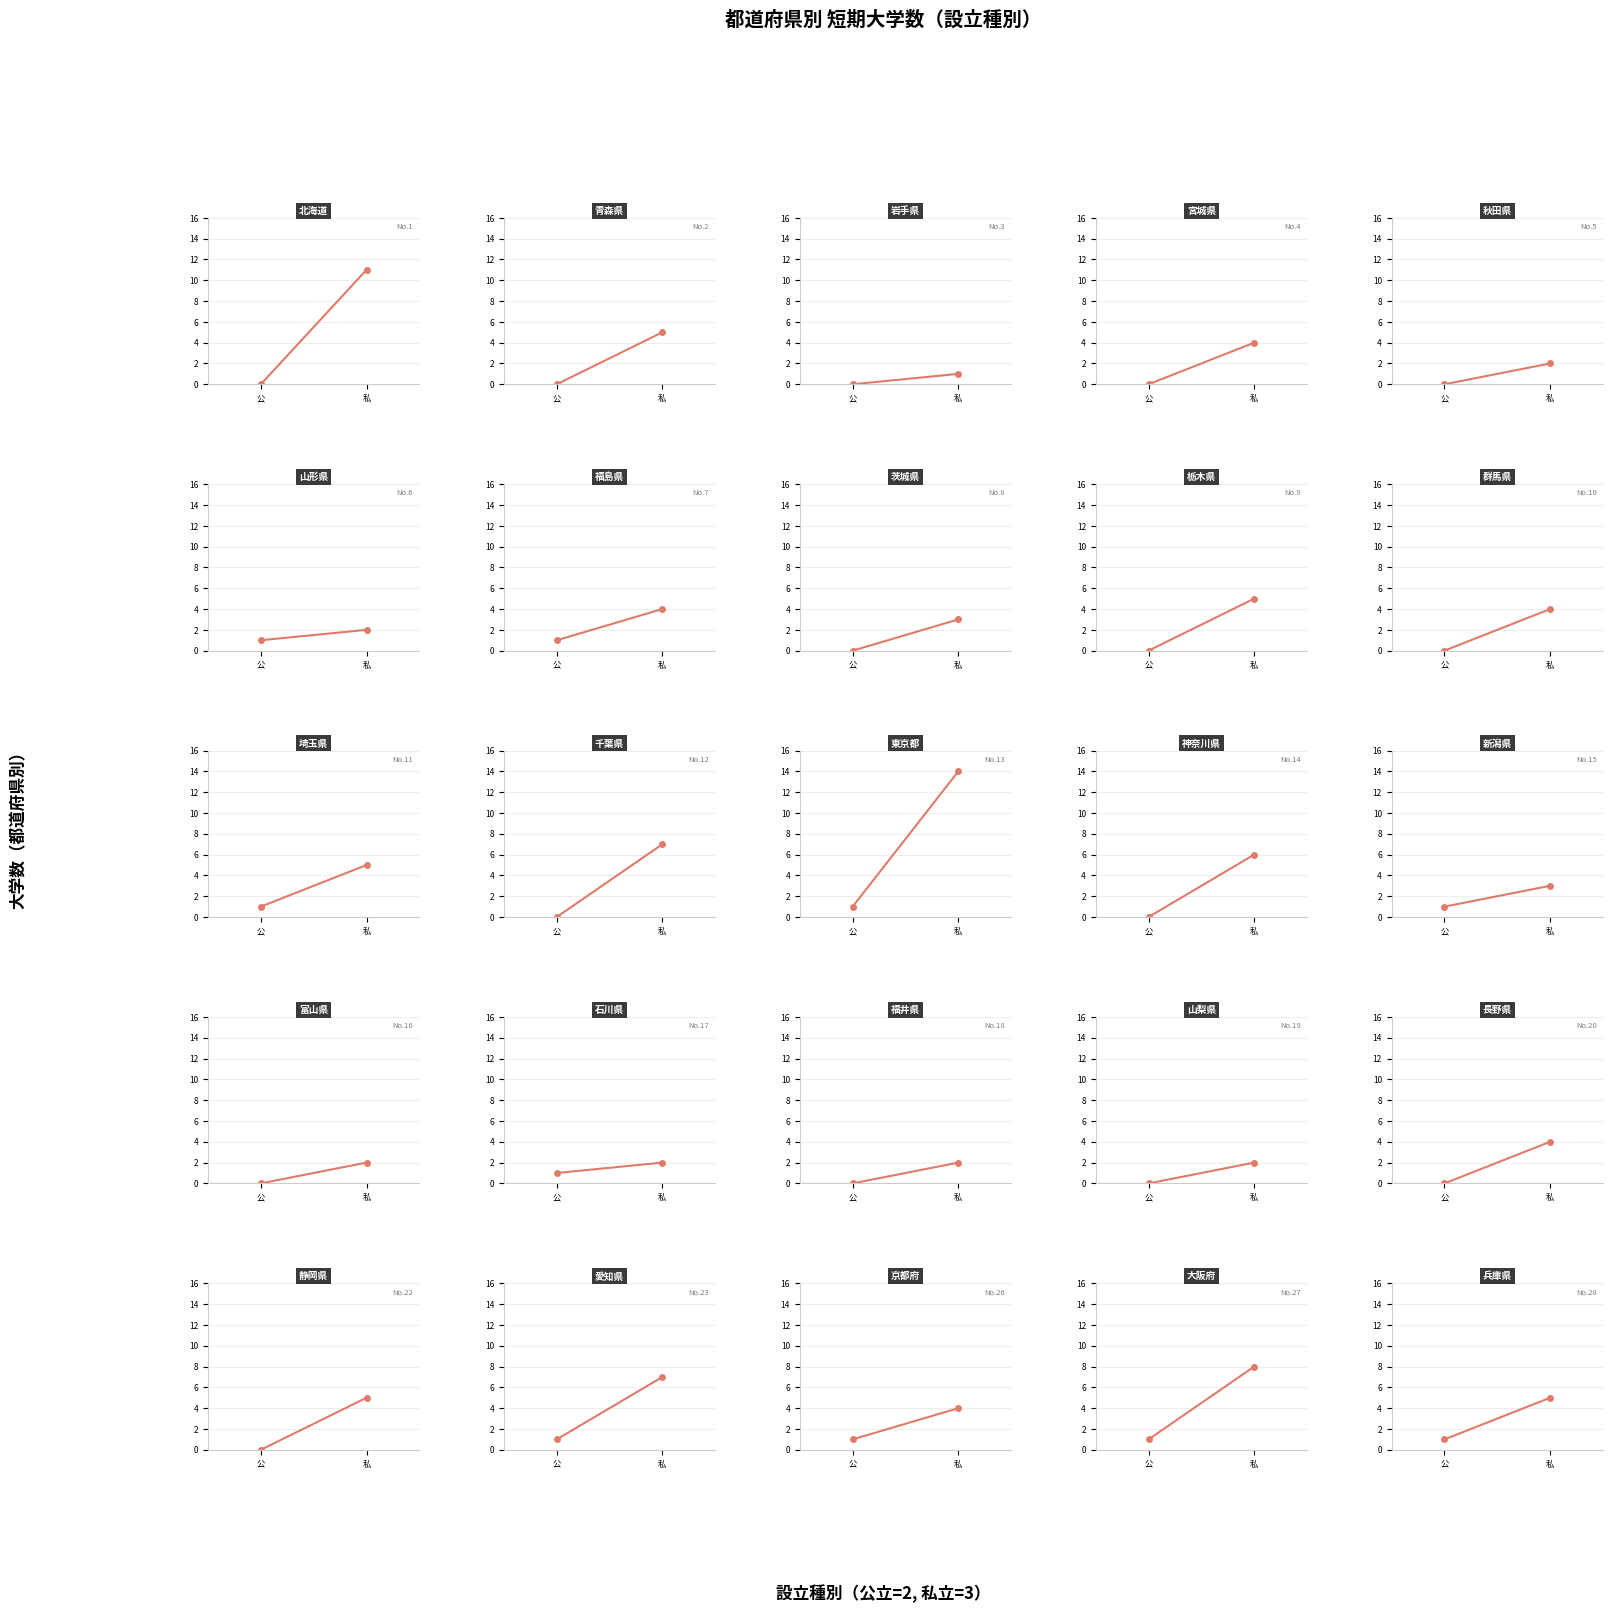

What is the difference between the values at 公 and 私?

4